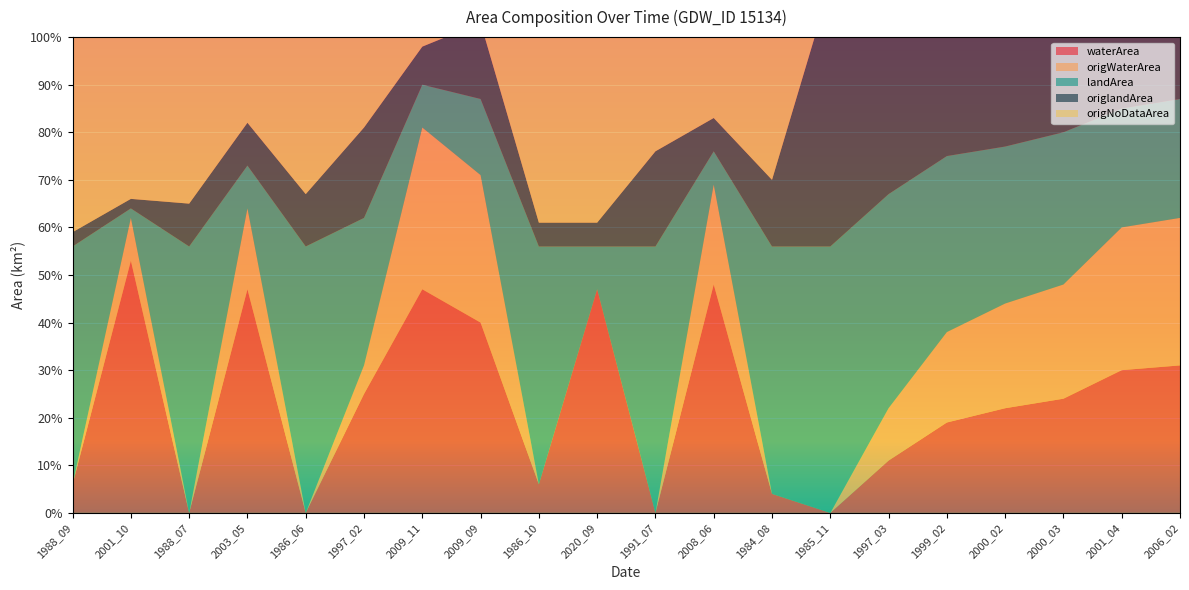

Reading left to right, transcribe all the data shown in this chart.

waterArea: 0.1	0.5	0.0	0.5	0.0	0.2	0.5	0.4	0.1	0.5	0.0	0.5	0.0	0.0	0.1	0.2	0.2	0.2	0.3	0.3
origWaterArea: 0.0	0.1	0.0	0.2	0.0	0.1	0.3	0.3	0.0	0.0	0.0	0.2	0.0	0.0	0.1	0.2	0.2	0.2	0.3	0.3
landArea: 0.5	0.0	0.6	0.1	0.6	0.3	0.1	0.2	0.5	0.1	0.6	0.1	0.5	0.6	0.5	0.4	0.3	0.3	0.2	0.2
origlandArea: 0.0	0.0	0.1	0.1	0.1	0.2	0.1	0.2	0.1	0.1	0.2	0.1	0.1	0.6	0.5	0.4	0.3	0.3	0.2	0.2
origNoDataArea: 0.5	0.5	0.5	0.3	0.4	0.3	0.1	0.1	0.5	0.5	0.4	0.3	0.4	0.0	0.0	0.0	0.0	0.0	0.0	0.0